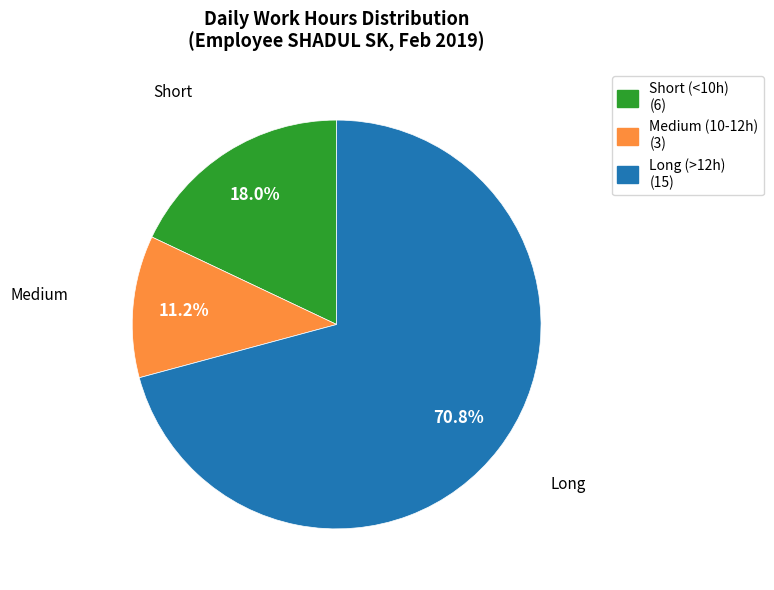

To the nearest percent, what is the average slice percentage?

33%